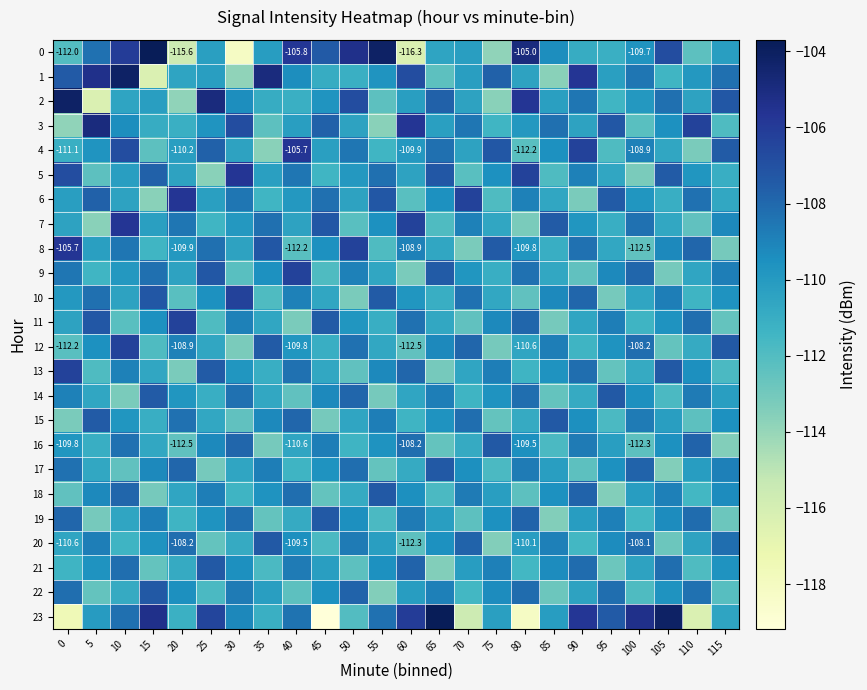

Between 45 and 40, which is larger?

40